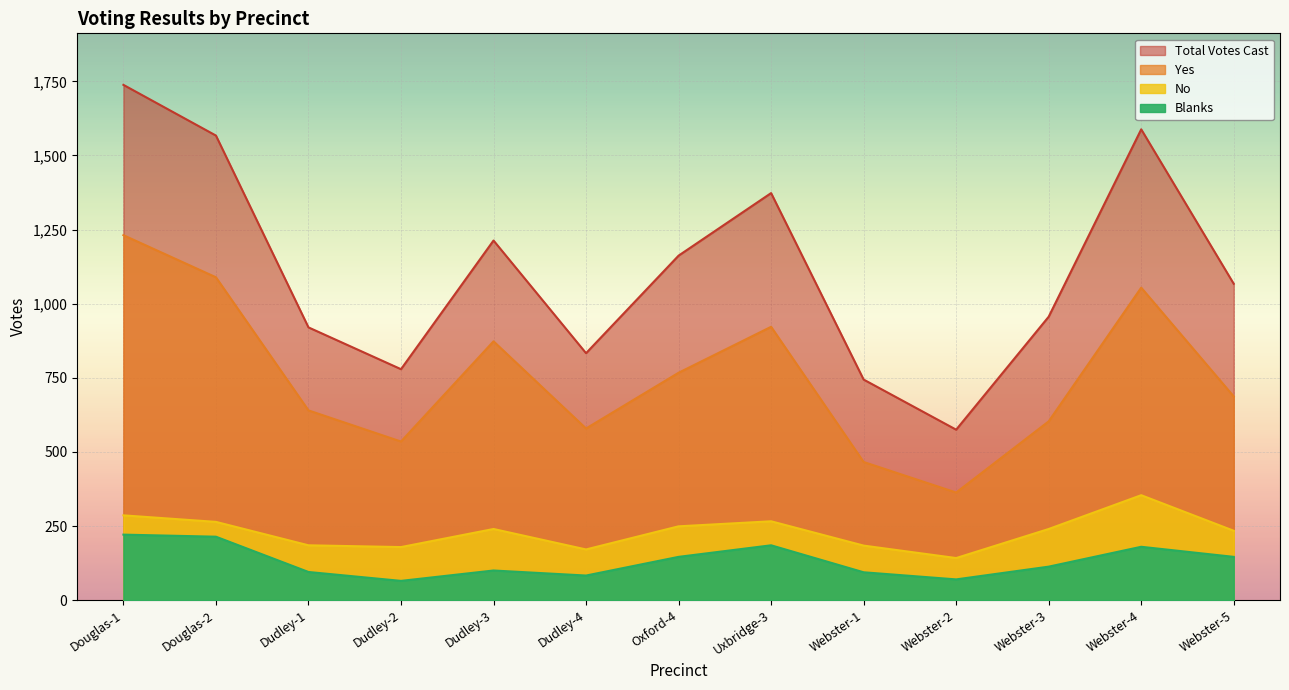

True or false: No has a value of 386 at Douglas-2.

False